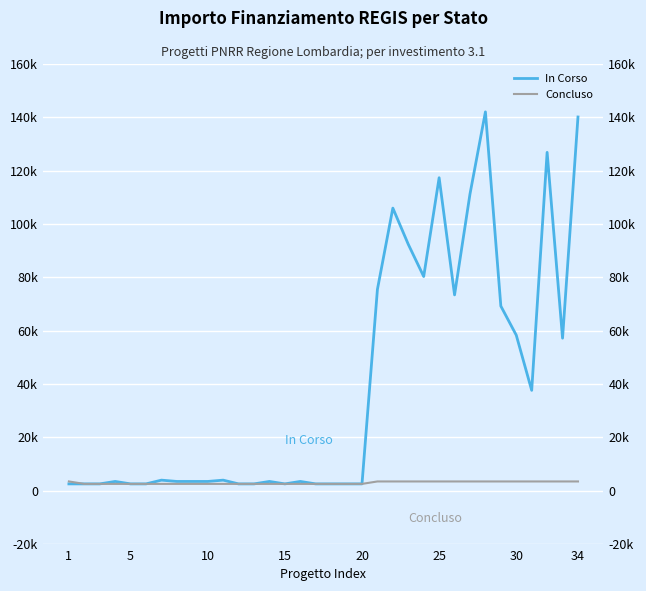

True or false: In Corso and Concluso cross at least once.

False